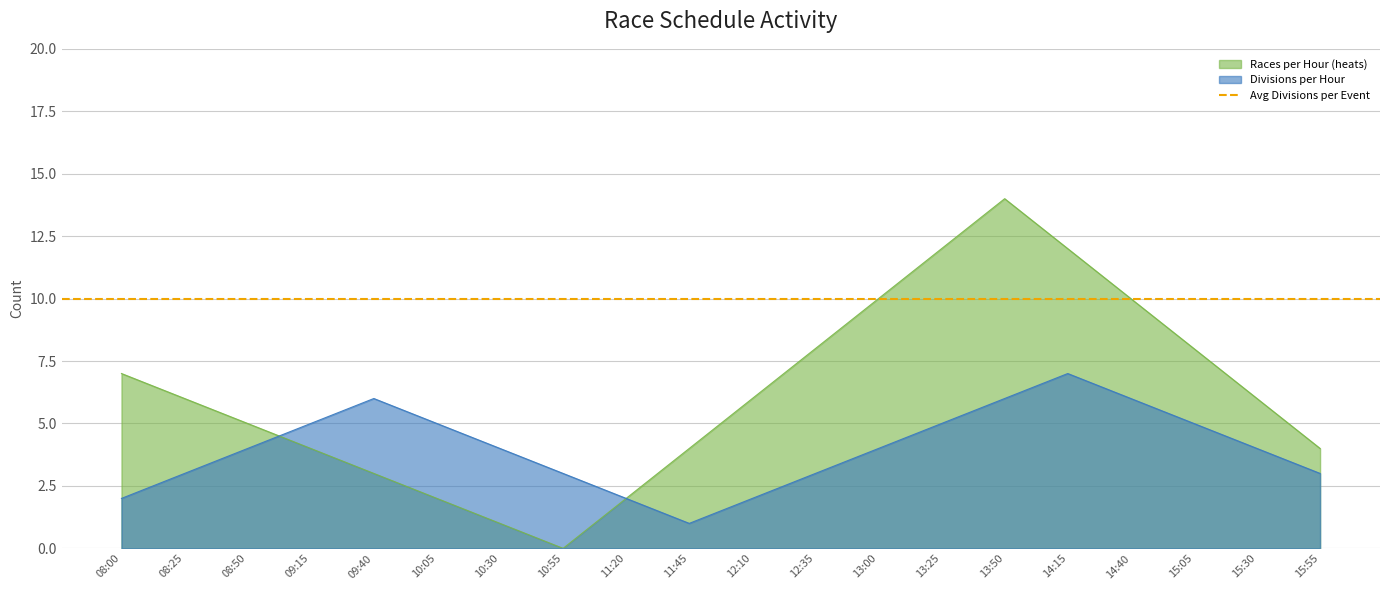

In Divisions per Hour, how many points are lower than both neighbors (excluding endpoints)?

1